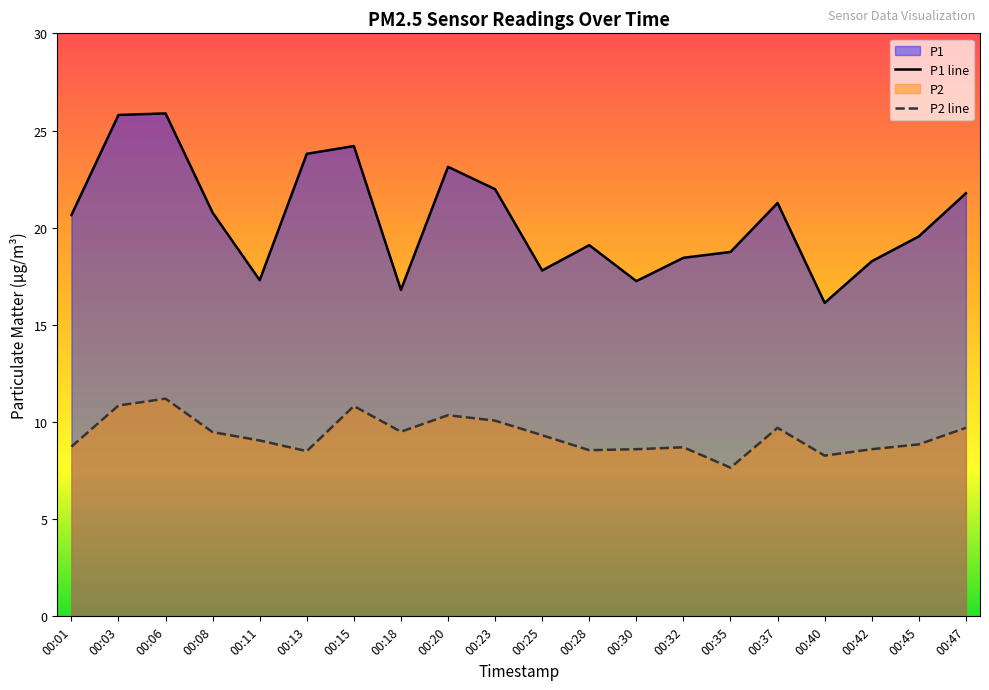

True or false: P2 line and P1 line cross at least once.

False